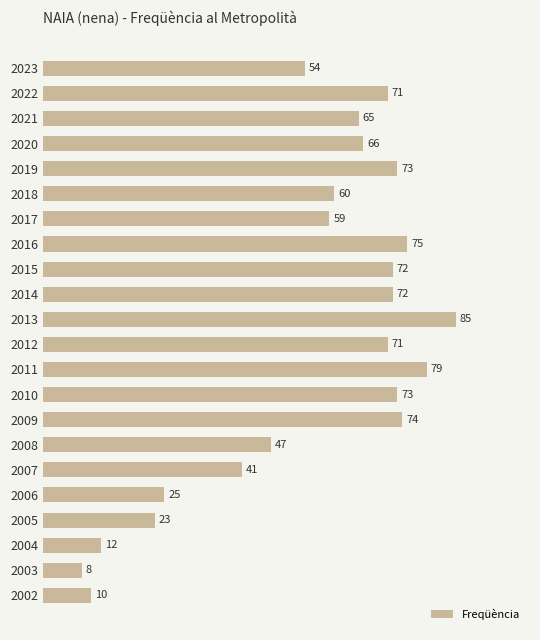

Are the bars horizontal?

Yes